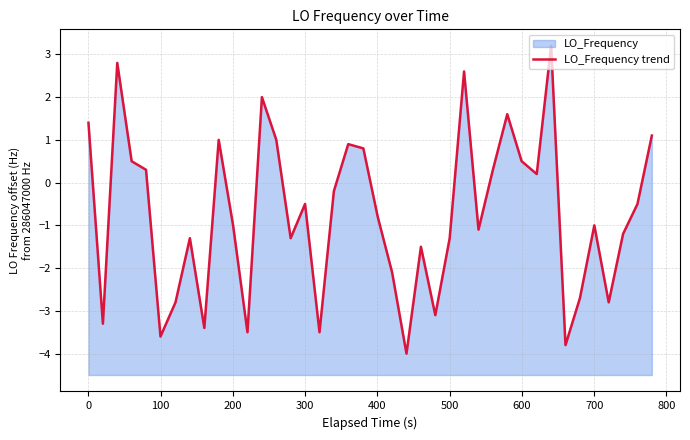

Reading right to left, transcribe all the data shown in this chart.

1.1	-0.5	-1.2	-2.8	-1.0	-2.7	-3.8	3.2	0.2	0.5	1.6	0.3	-1.1	2.6	-1.3	-3.1	-1.5	-4.0	-2.1	-0.8	0.8	0.9	-0.2	-3.5	-0.5	-1.3	1.0	2.0	-3.5	-1.0	1.0	-3.4	-1.3	-2.8	-3.6	0.3	0.5	2.8	-3.3	1.4